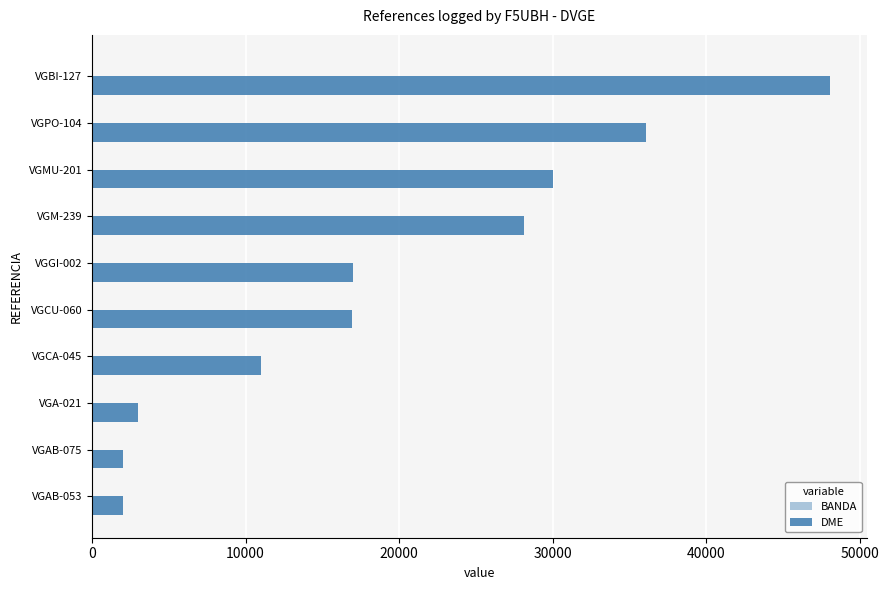

Count the number of categories in the chart.

10